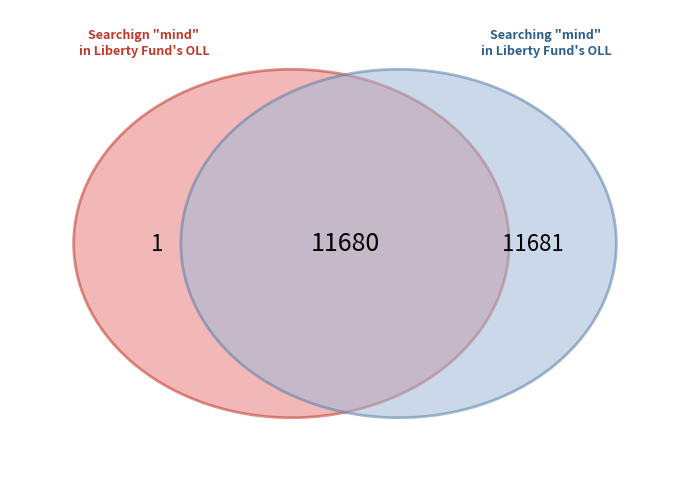

The Searchign "mind" in Liberty Fund's OLL slice represents 59% of the pie. True or false?

False